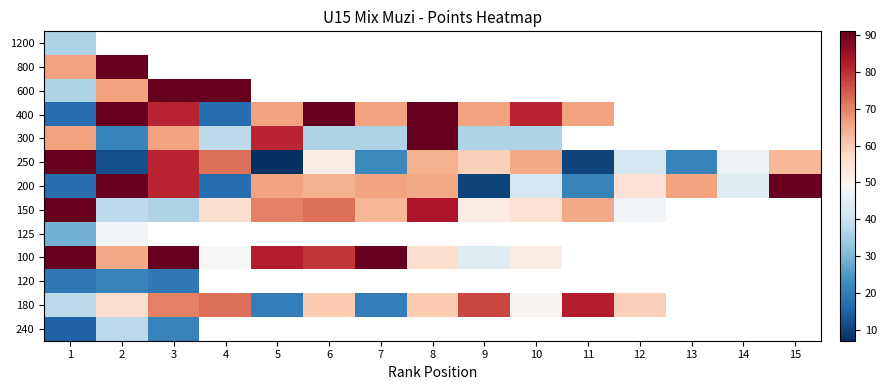

At how many categories does at least one series exceed 85?

8